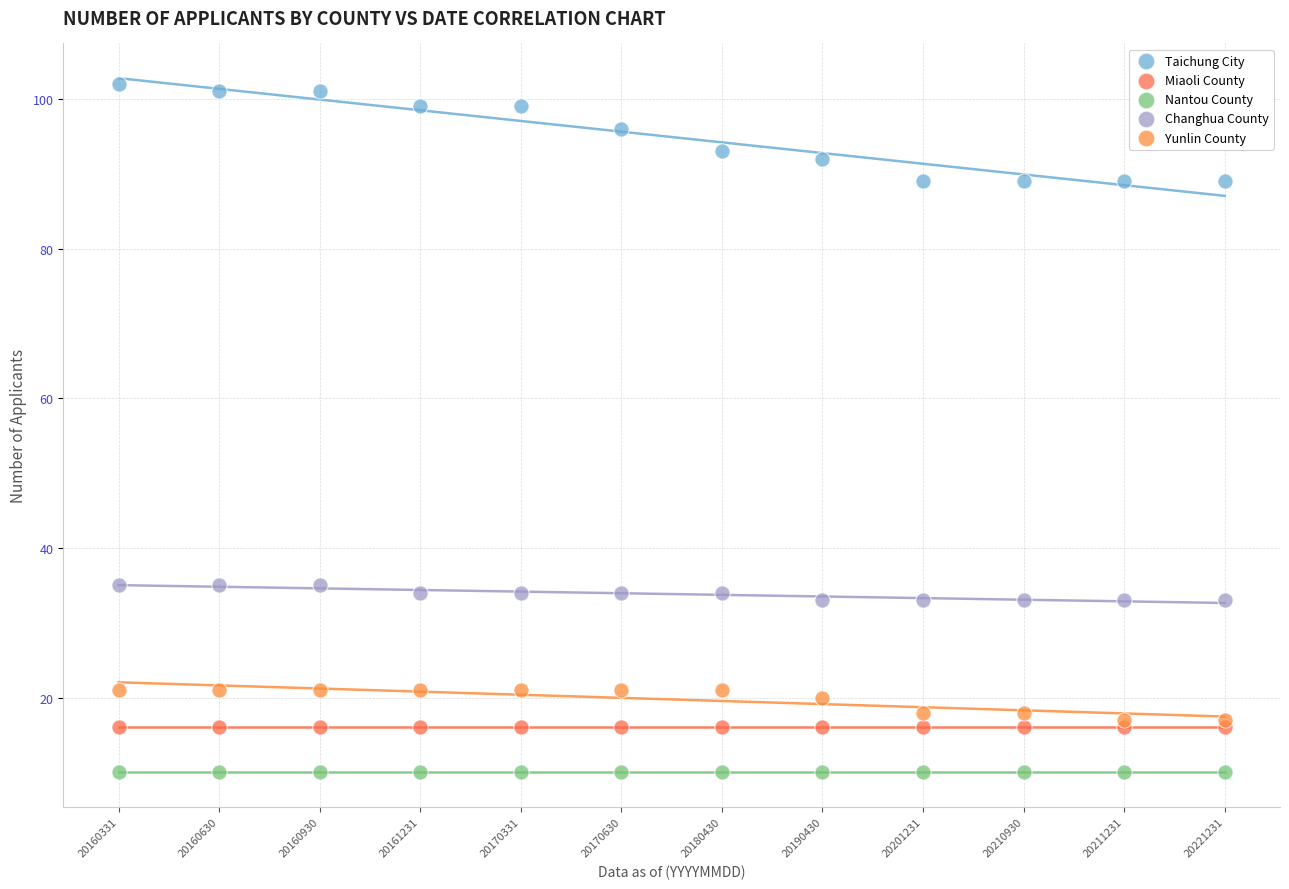

What are all the series names shown in the legend?

Taichung City, Miaoli County, Nantou County, Changhua County, Yunlin County